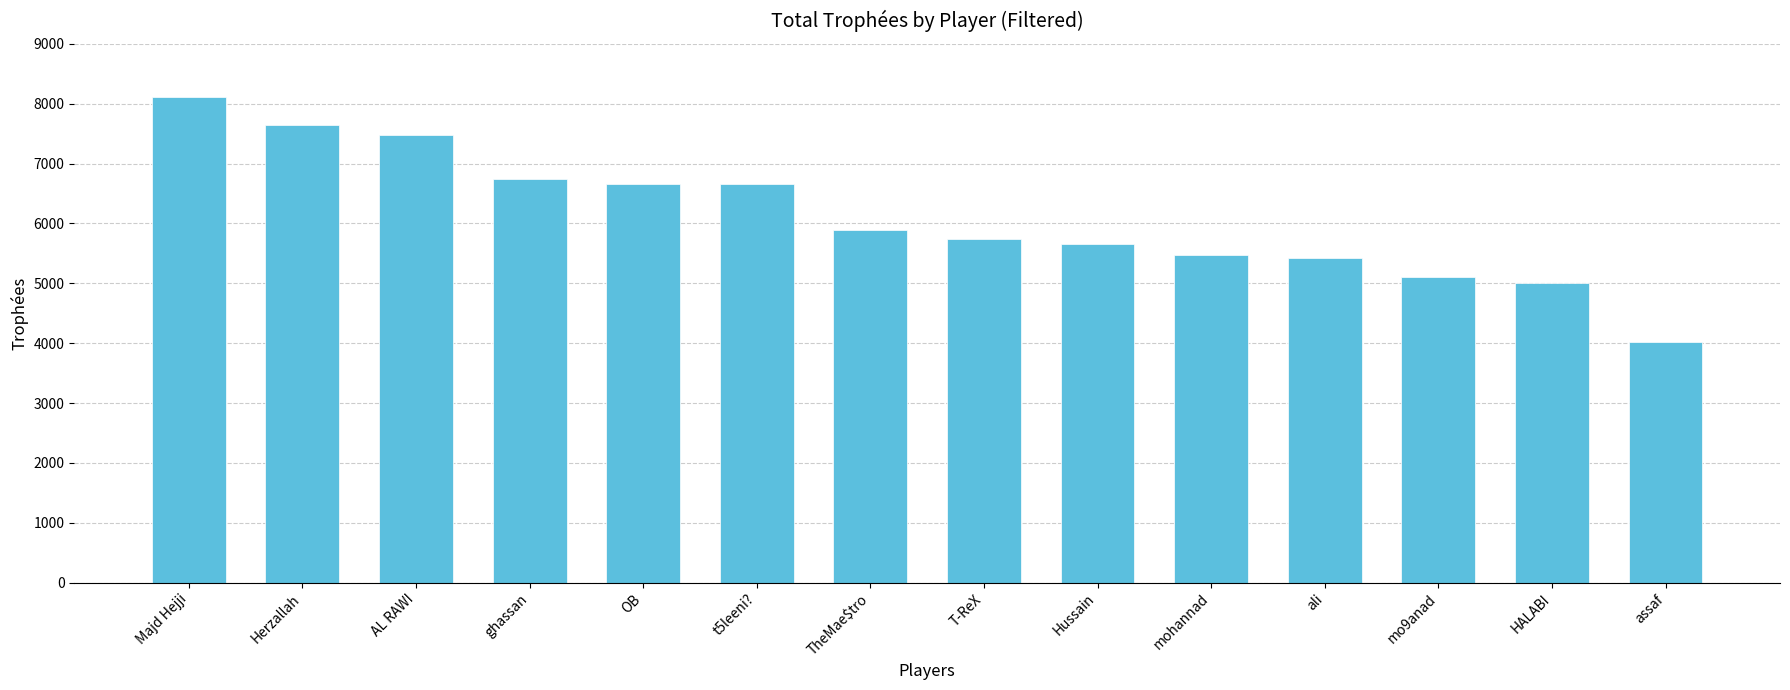

What is the difference between the maximum and minimum values?

4094